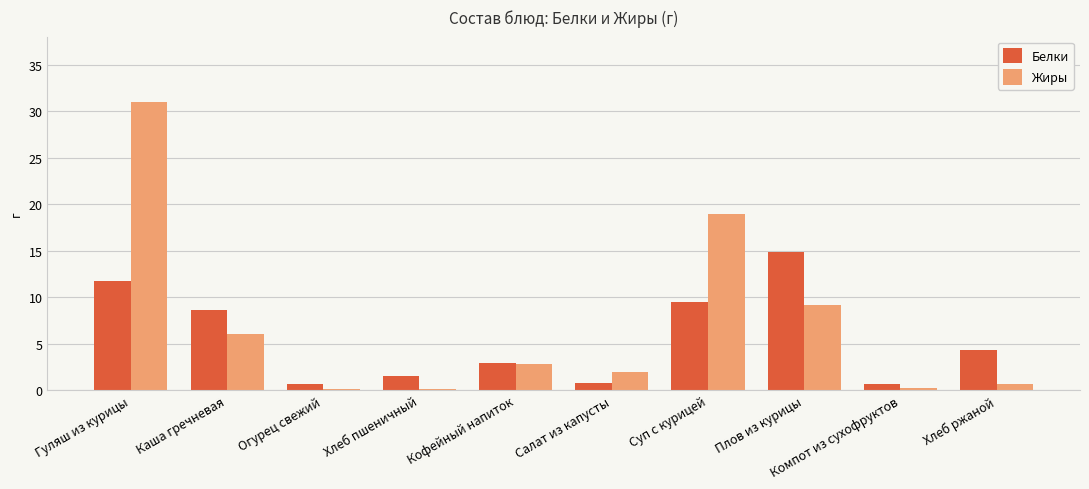

Count the number of data series in this chart.

2